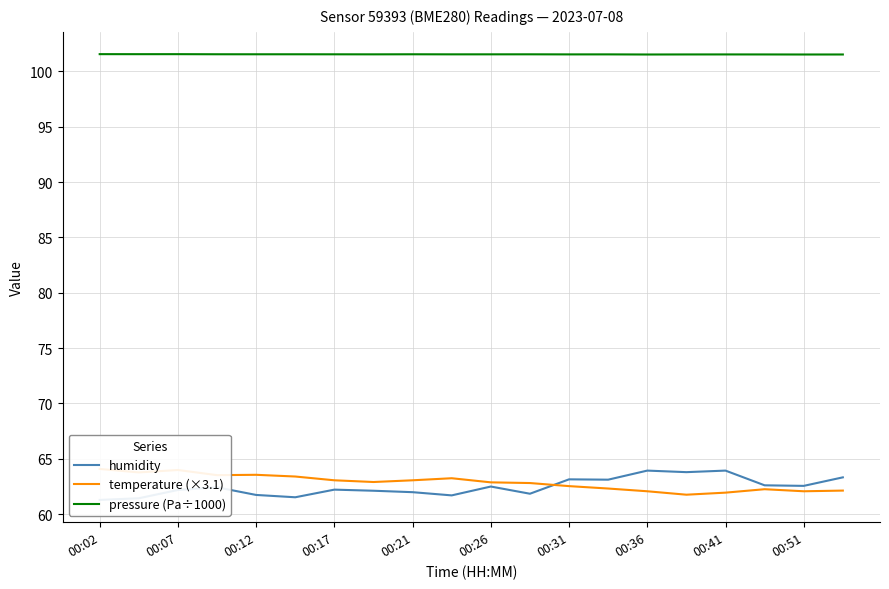

At how many categories does at least one series exceed 80?

20